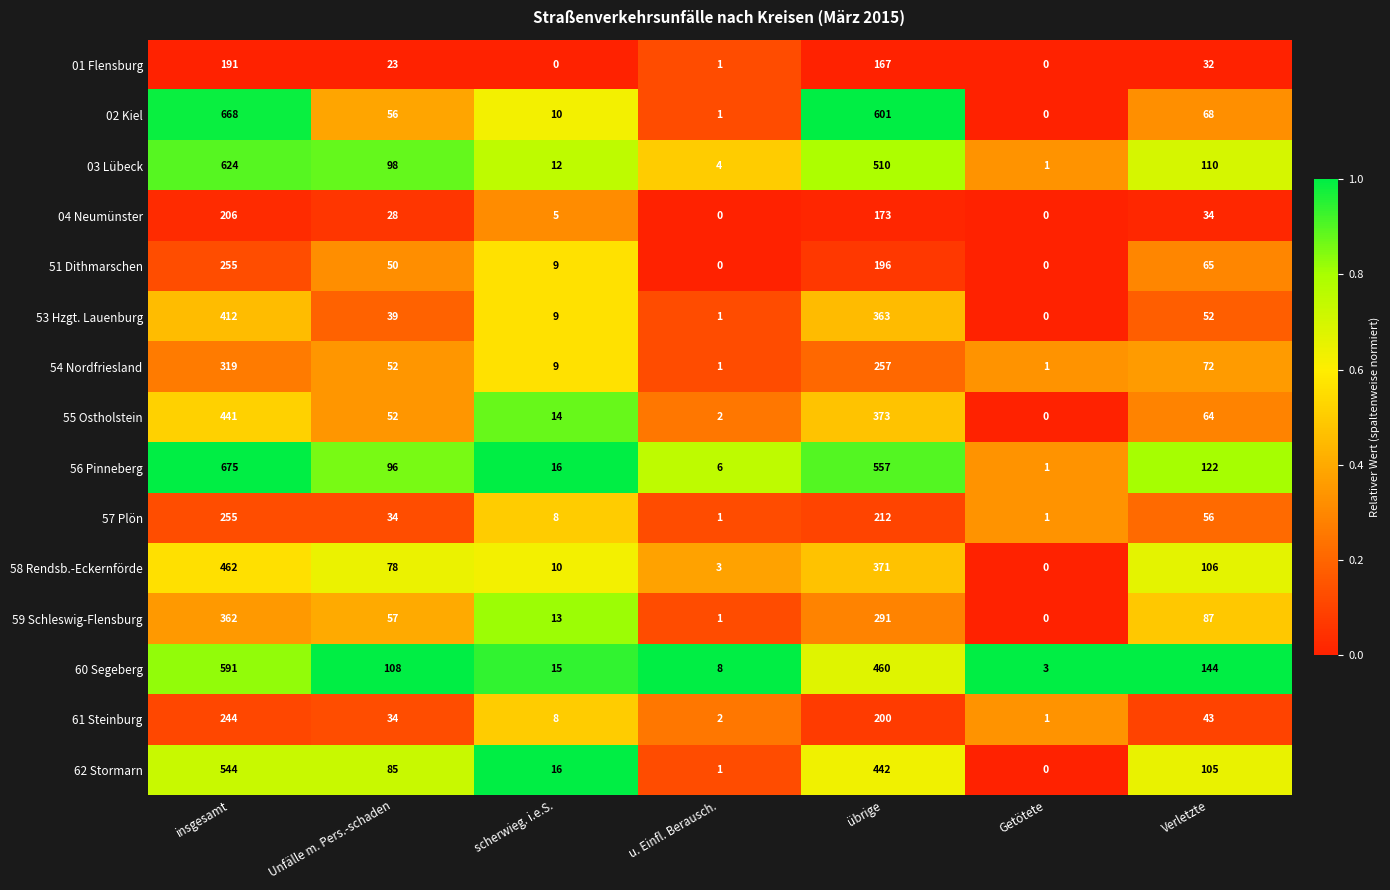

The value of 02 Kiel at Unfälle m. Pers.-schaden is 12. True or false?

False